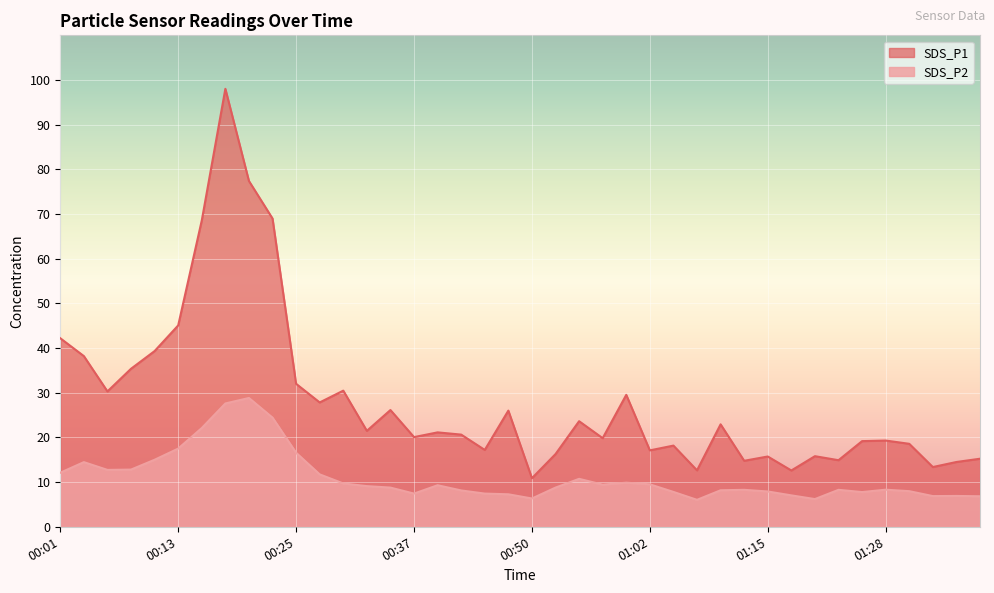

Which series has the largest total across all categories?

SDS_P1